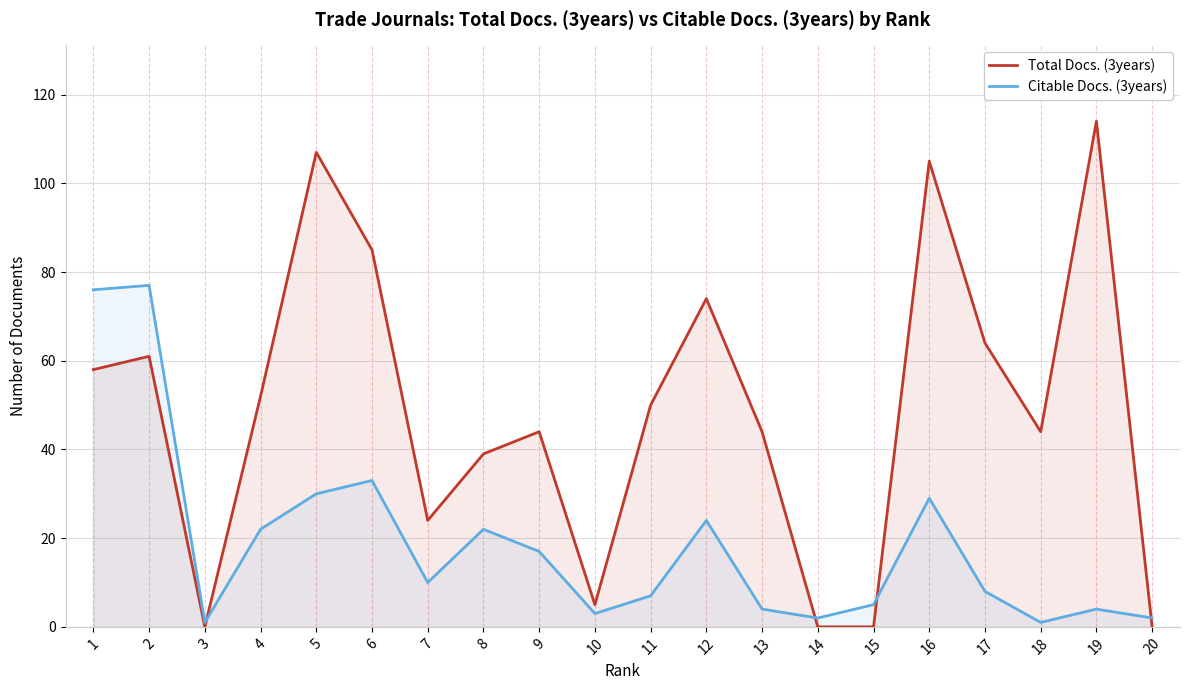

Does the chart have visible grid lines?

Yes